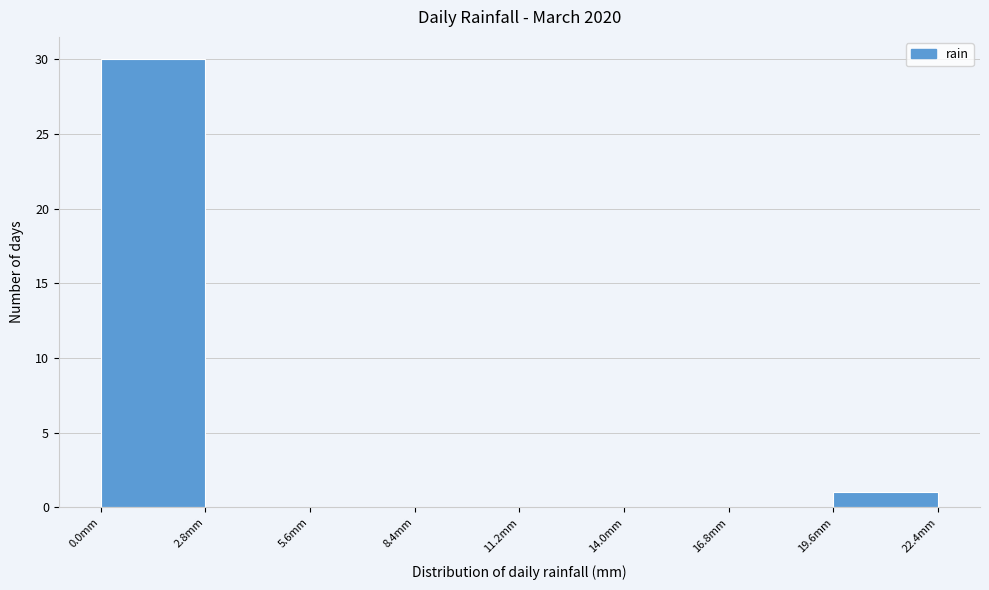

What is the height of the bar covering 0.0 to 2.8 on the x-axis? Neither the bar edges nor the heights are printed on the chart, so give them approximately, as read against the axes.

30